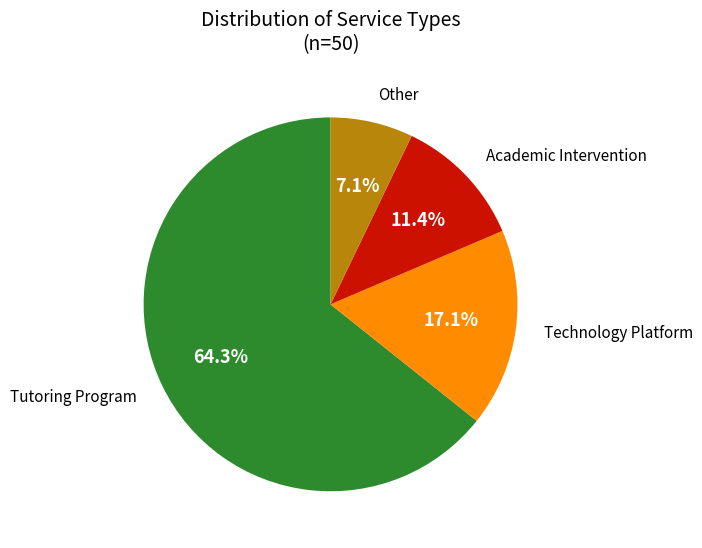

Does any single category account for the majority?

Yes